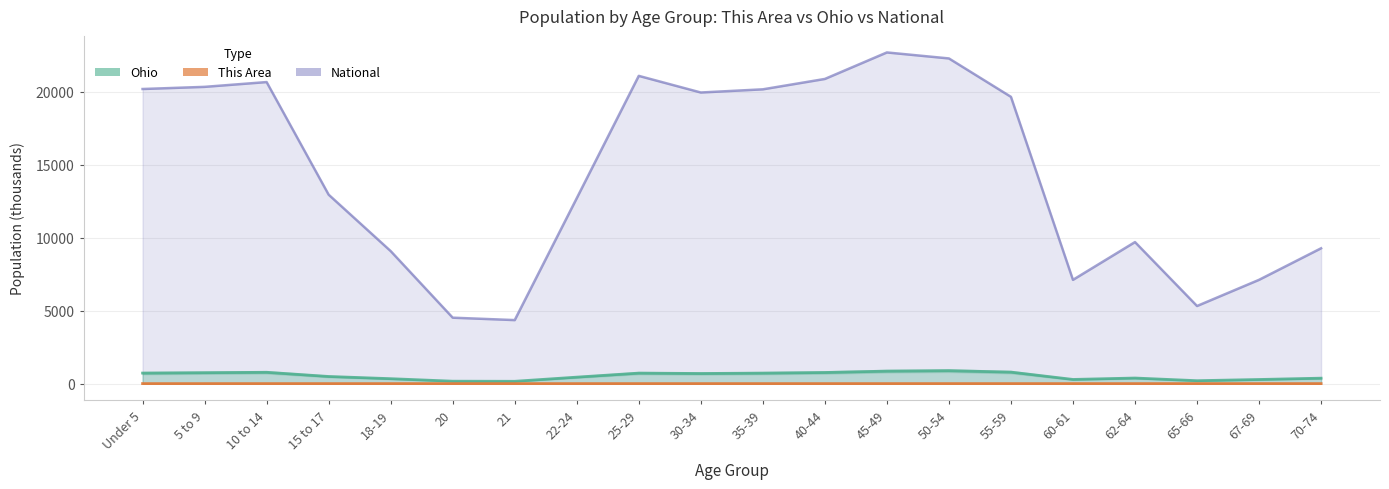

What is the minimum value for National?

4354.3